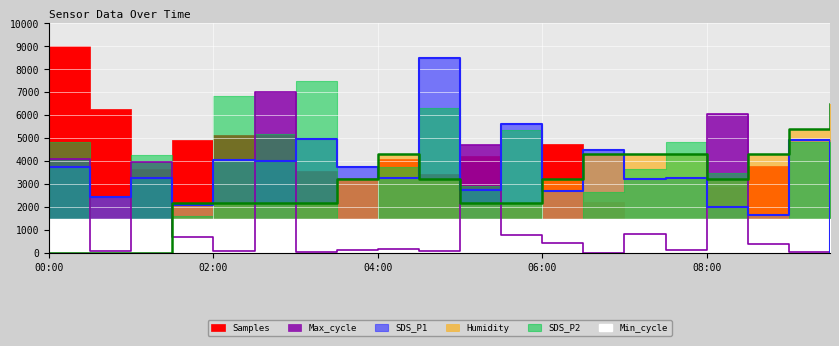

What is the label of the 10th point from the right?

05:00